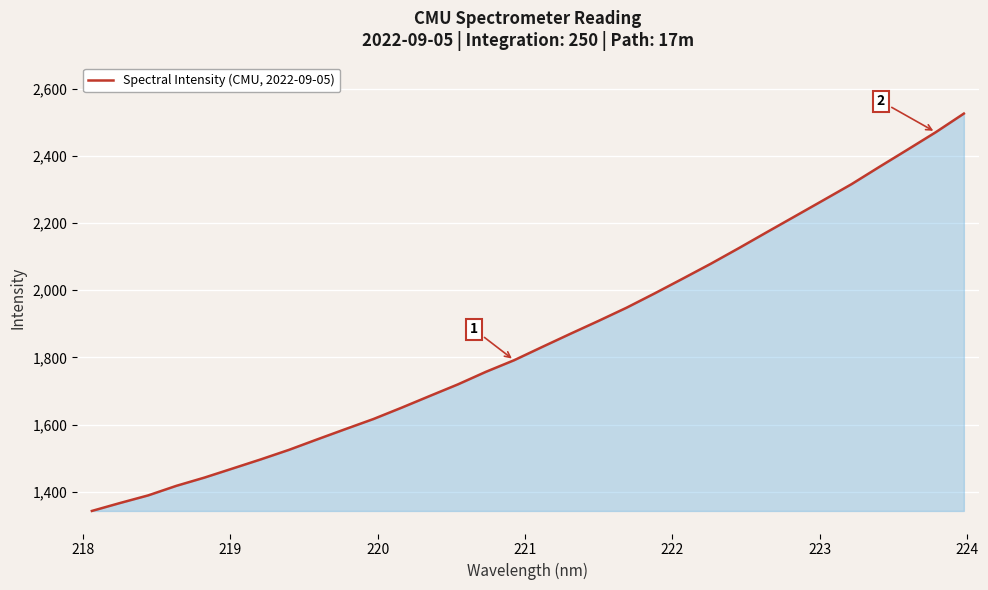

What is the difference between the maximum and minimum values?

1182.5